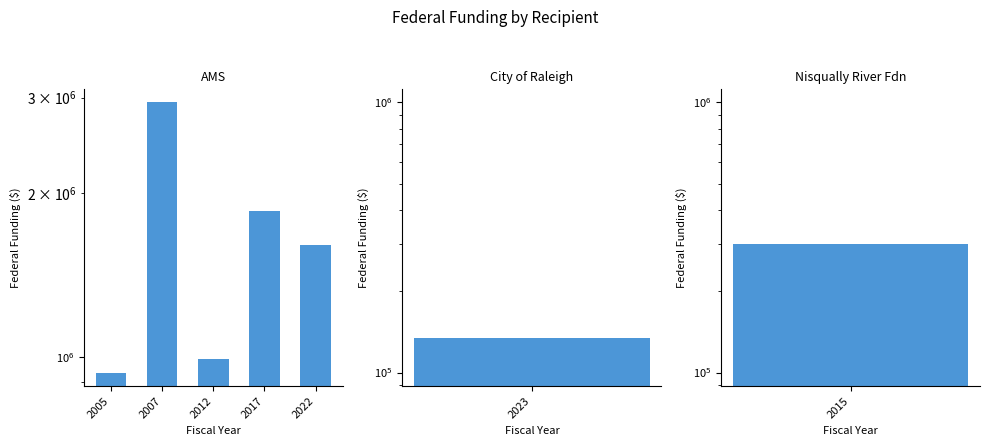

At which label is the value closest to 1938200?

2017